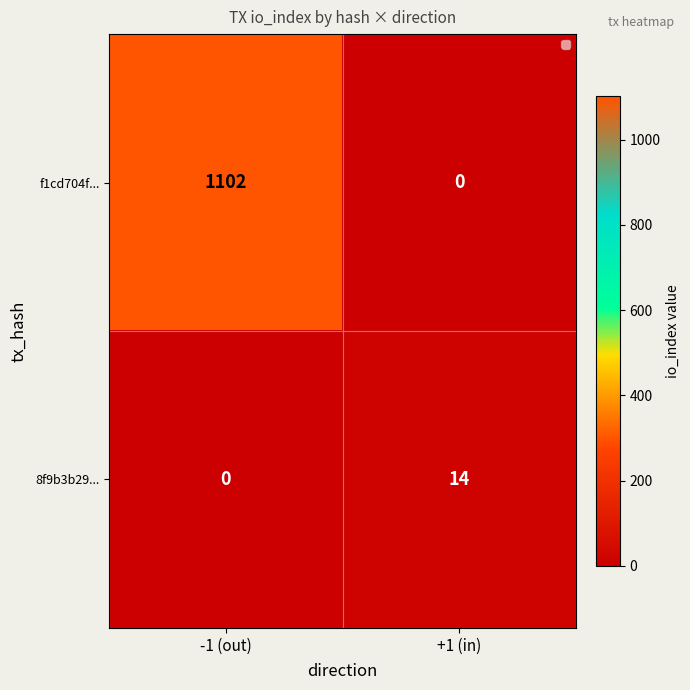

The 8f9b3b29... series shows 5 at +1 (in). True or false?

False